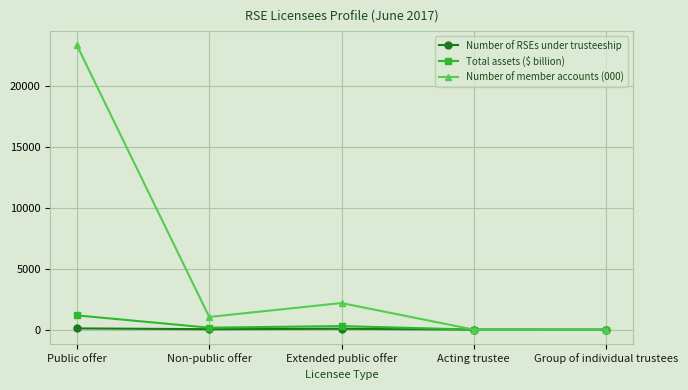

At which category is the sum across all series the highest?

Public offer